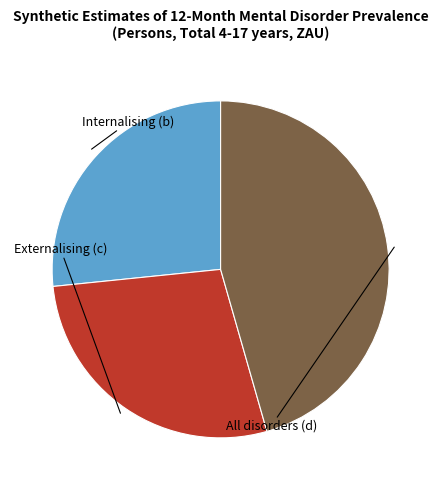

Rank the categories by value from highest to lowest.

All disorders (d), Externalising (c), Internalising (b)